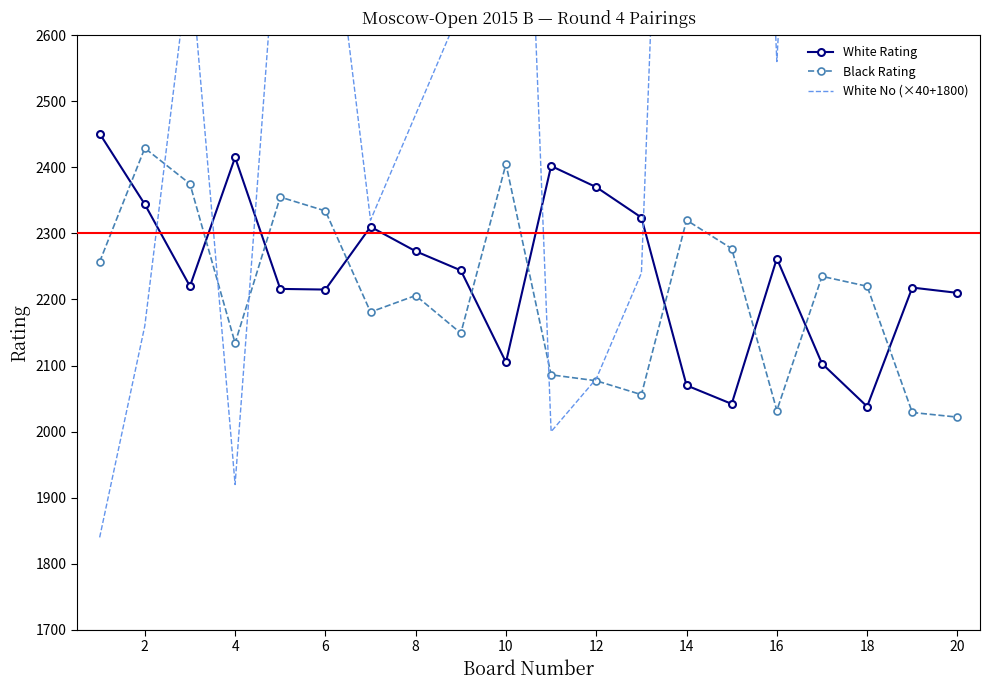

What is the lowest value of the White Rating series?

2038